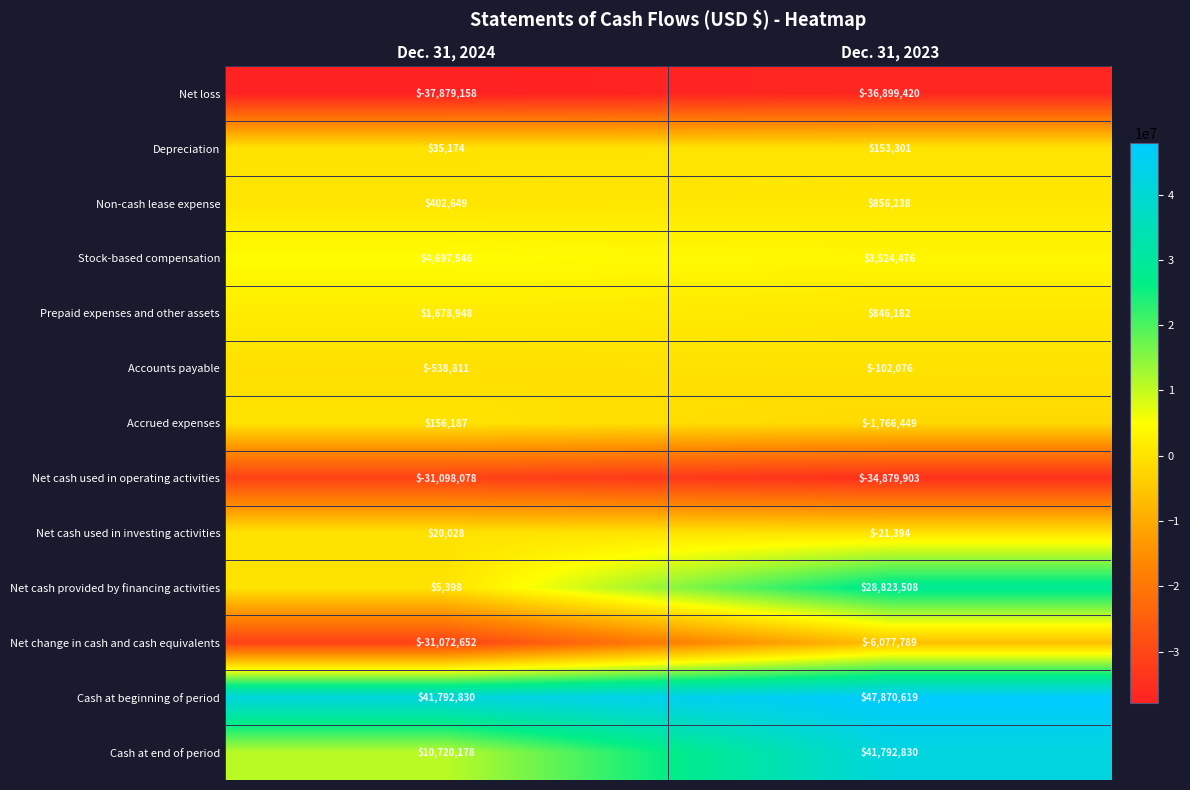

What is the minimum value shown in the chart?

-37879158